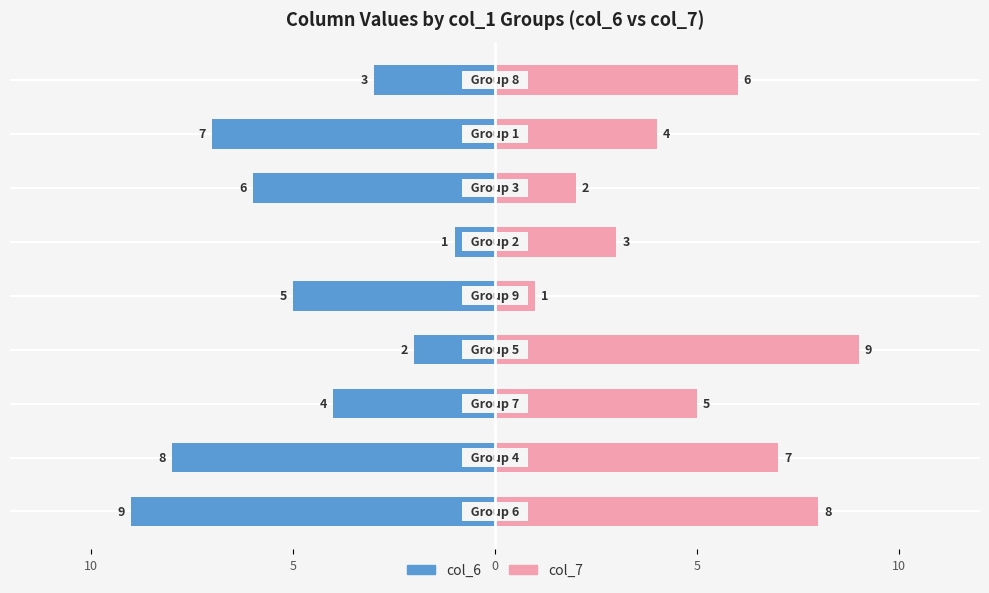

The value of col_6 at 5 is 0. True or false?

False